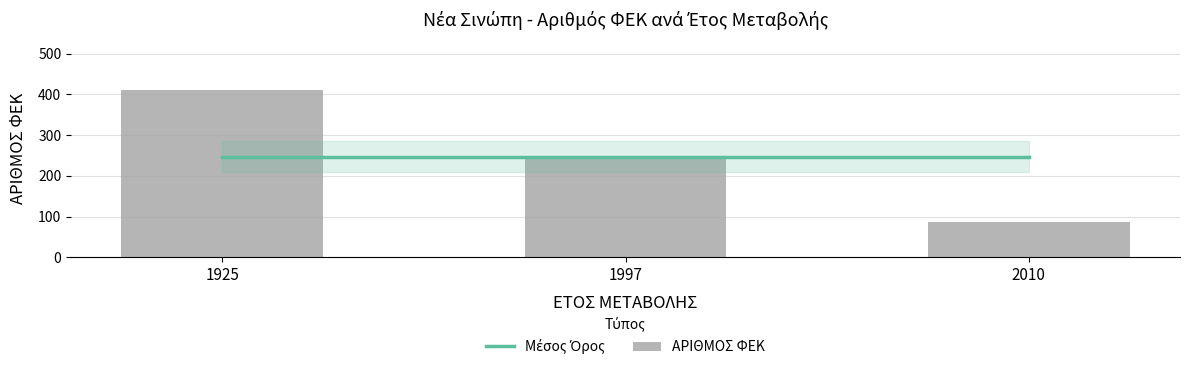

What is the minimum value for ΑΡΙΘΜΟΣ ΦΕΚ?

87.0